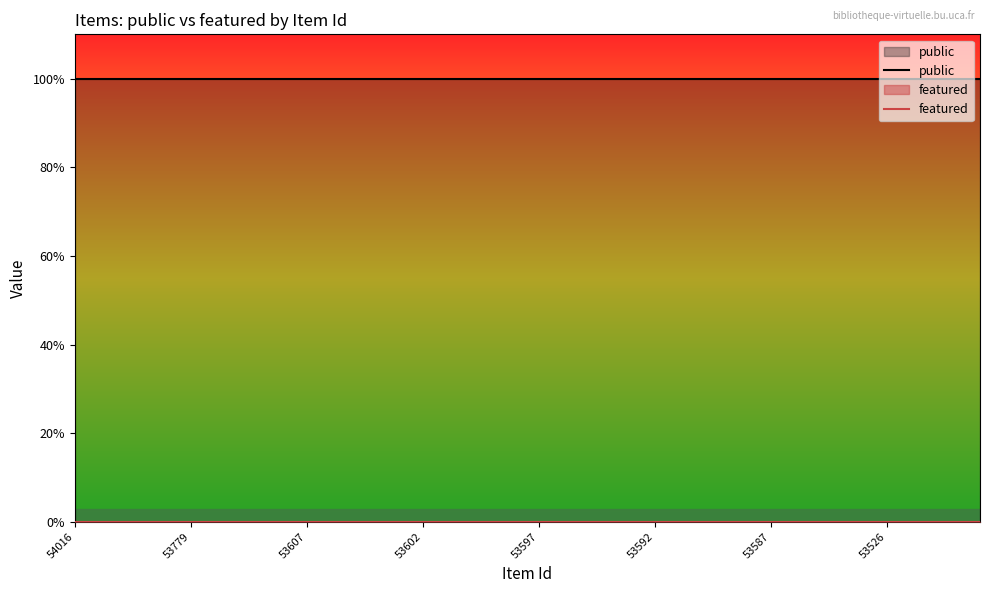

At how many categories does at least one series exceed 0?

40